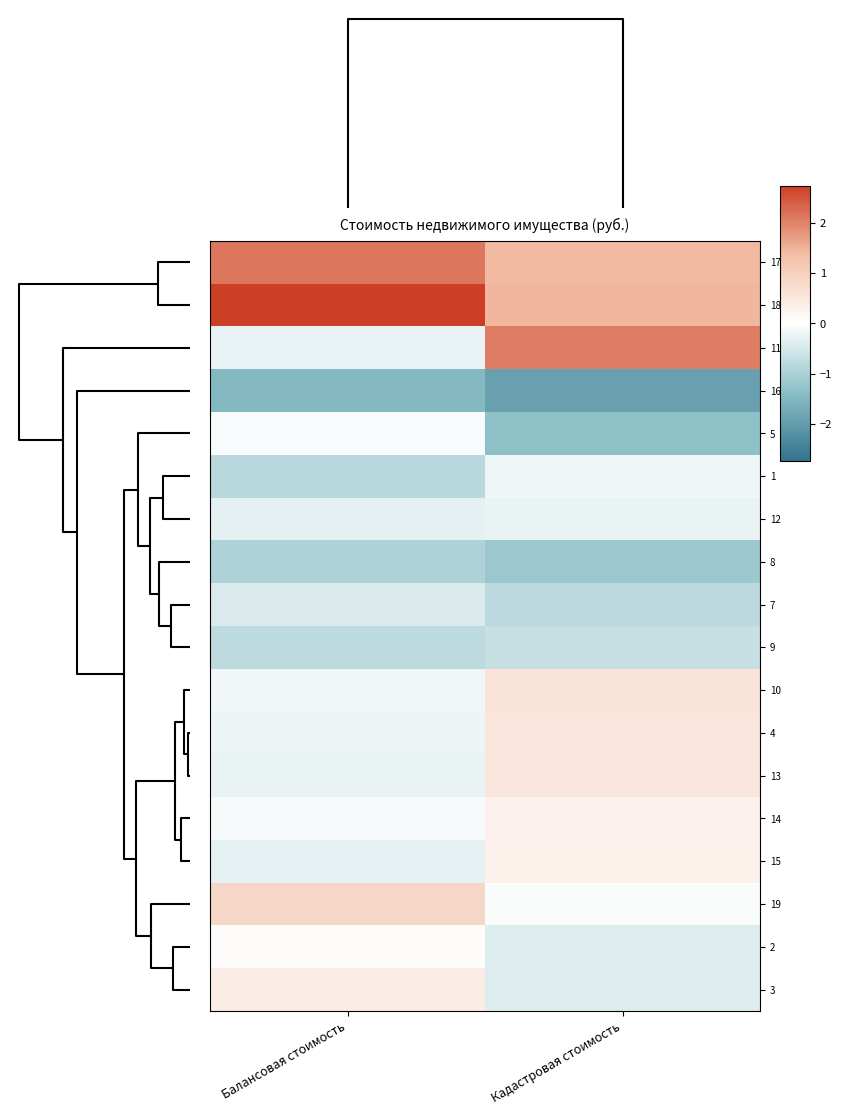

What is the smallest value displayed?

-1.9